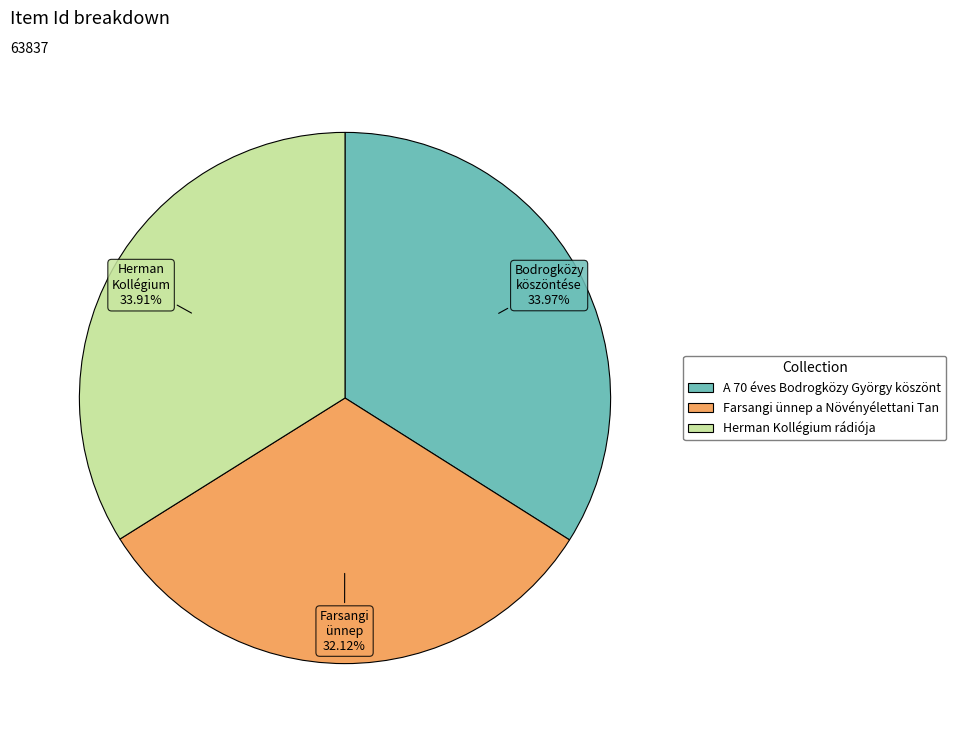

Is there any slice that represents more than half of the pie?

No